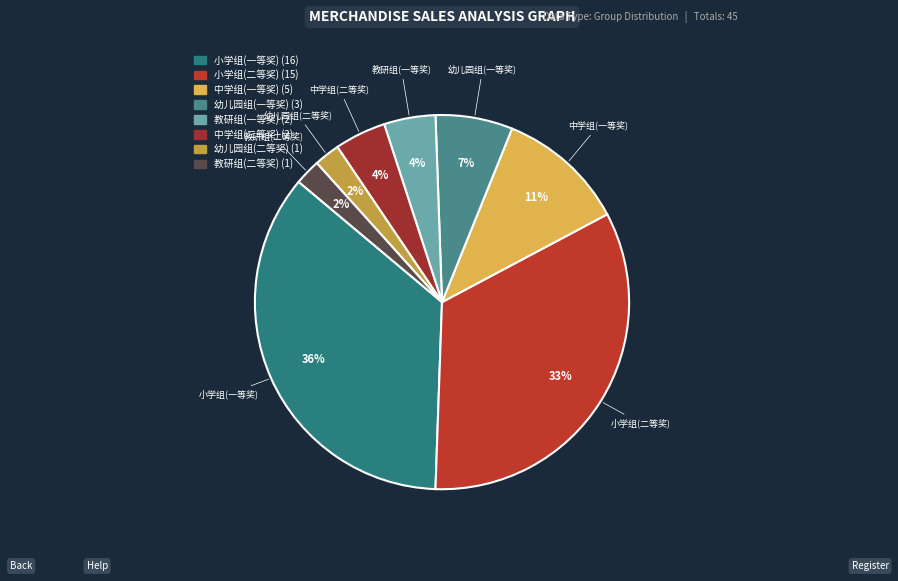

To the nearest percent, what is the average slice percentage?

12%